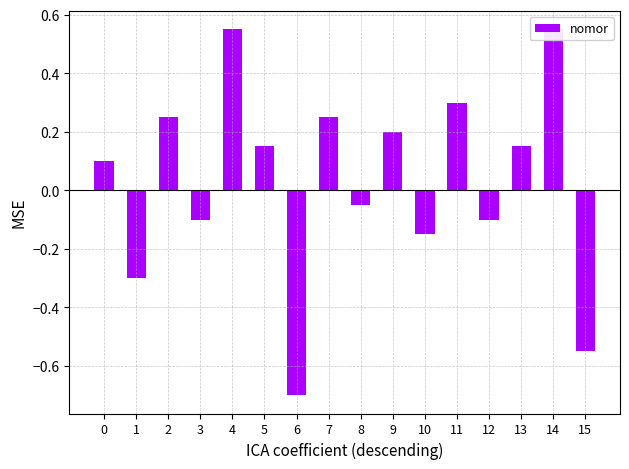

Read the value at 10.

-0.1